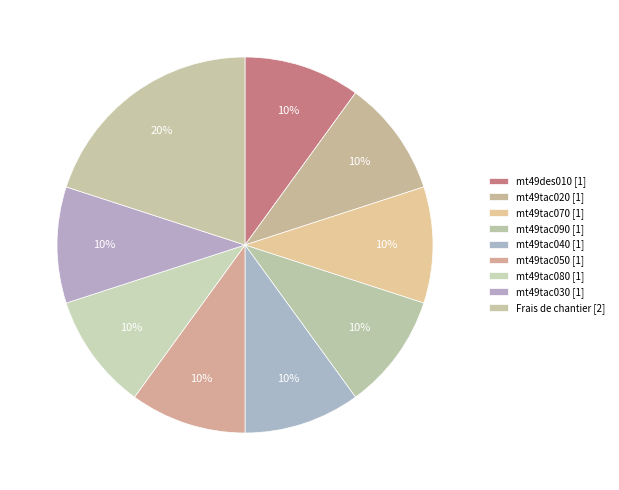

To the nearest percent, what percentage of the pie is Frais de chantier?

20%